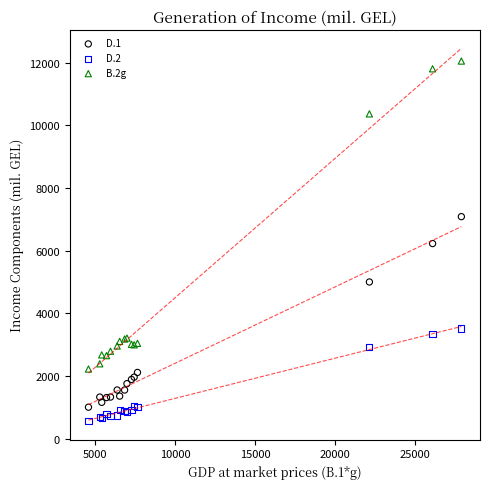

What is the X range (max minus min) for the scatter plot?

23305.8